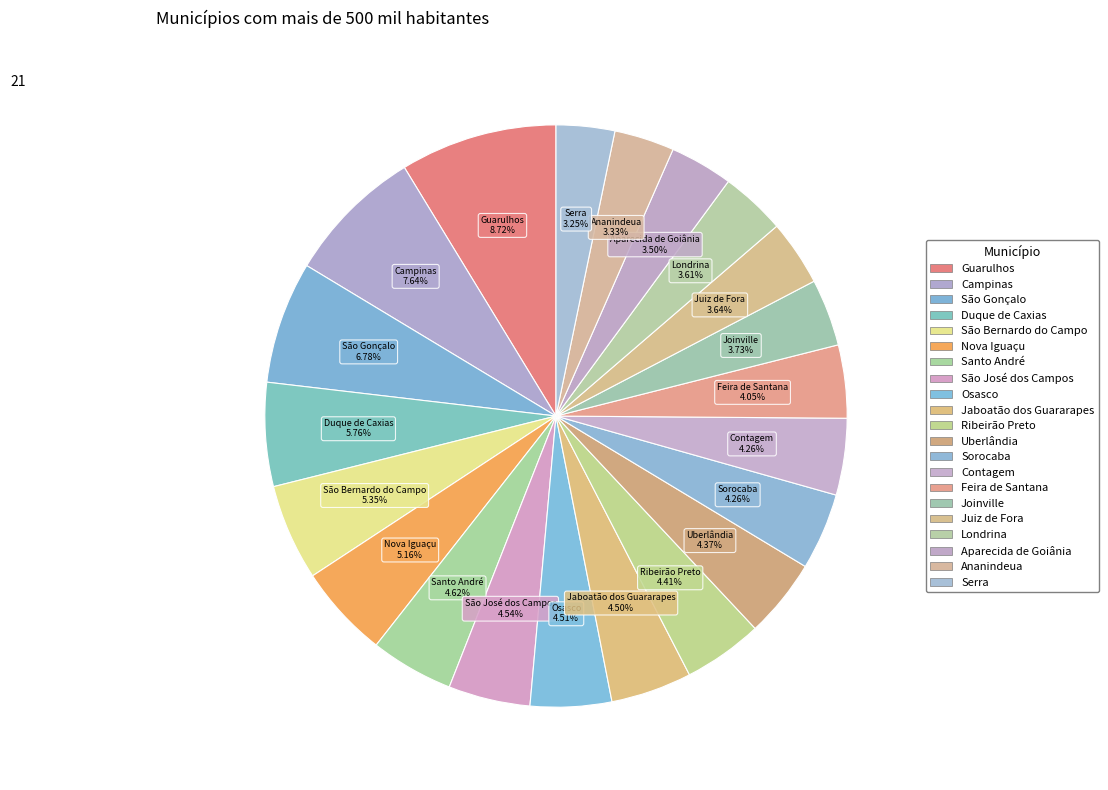

Count the number of slices in the pie.

21